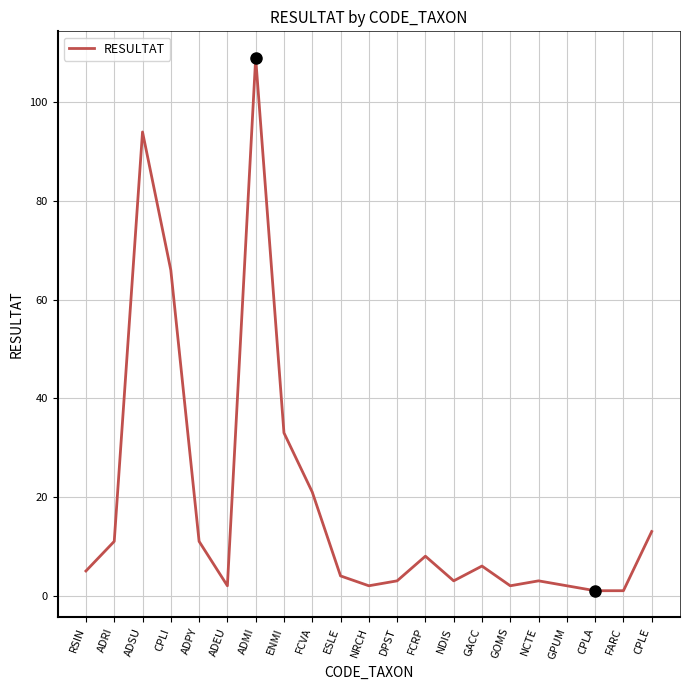

What is the average value?

19